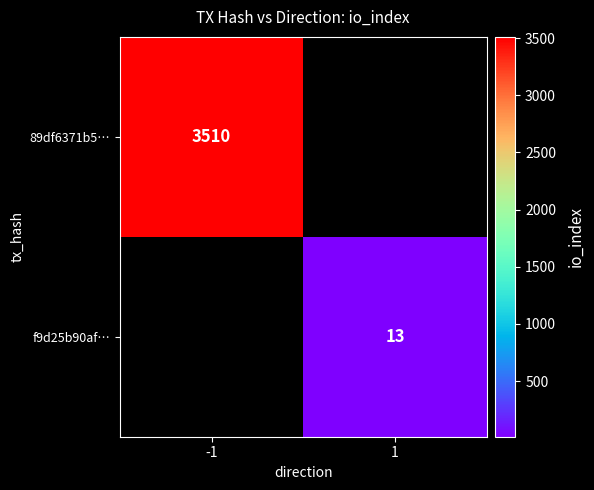

Is it true that 89df6371b5… equals 3510 at -1?

True